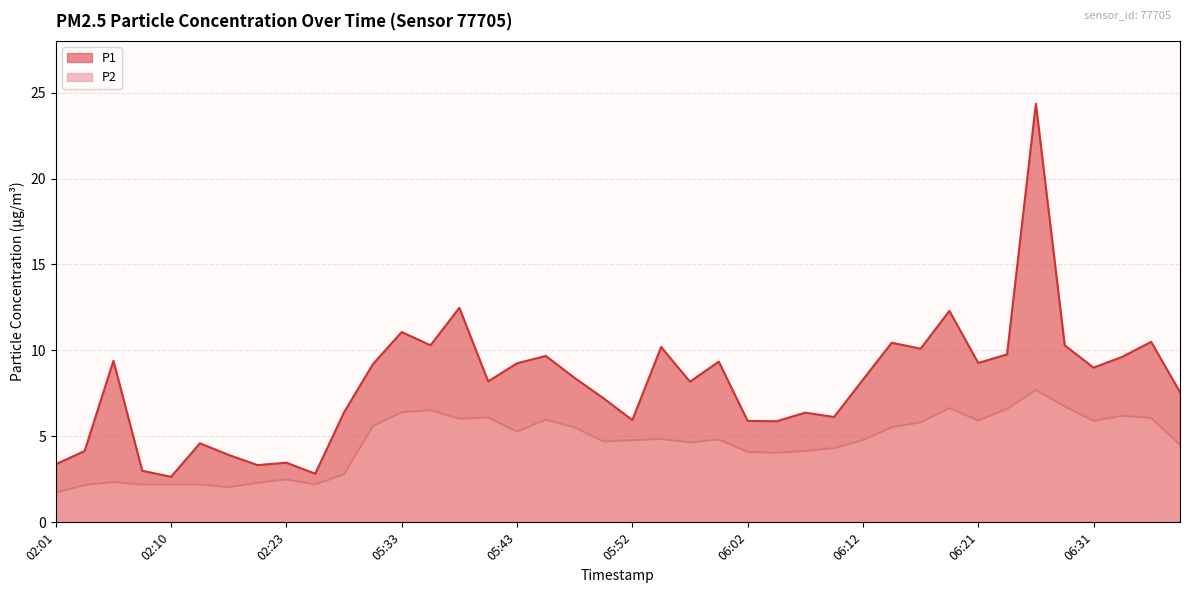

What is the average value of the P2 series?

4.6